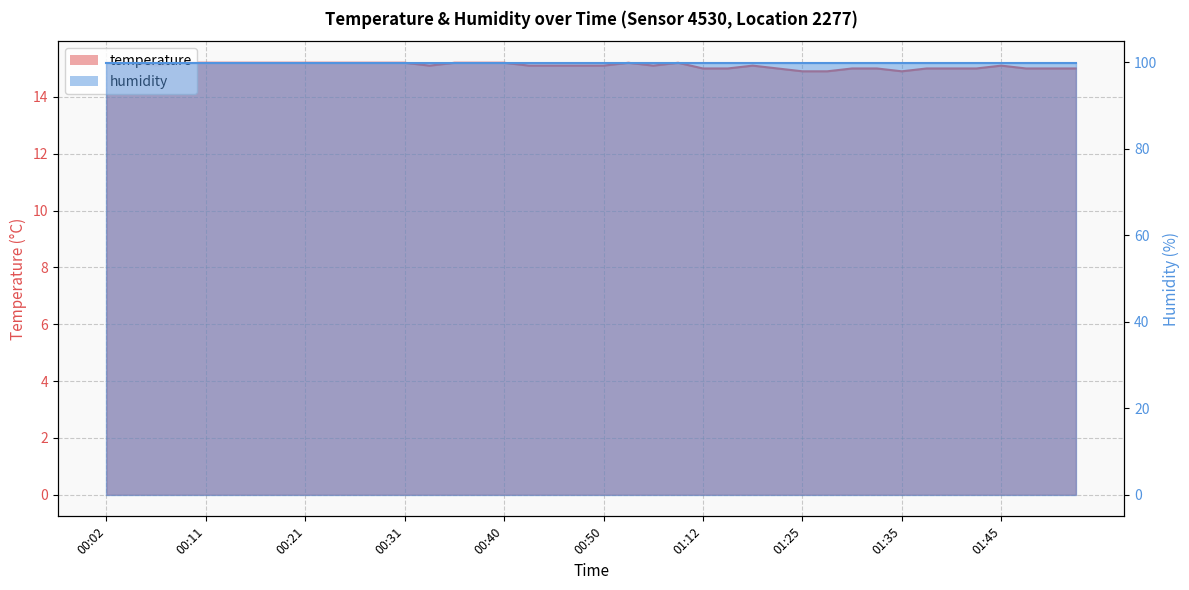

Rank the categories by value from lowest to highest.

01:25, 01:27, 01:35, 01:12, 01:17, 01:22, 01:30, 01:32, 01:37, 01:40, 01:42, 01:47, 01:50, 01:52, 00:06, 00:33, 00:43, 00:45, 00:48, 00:50, 00:55, 01:20, 01:45, 00:02, 00:04, 00:09, 00:11, 00:14, 00:16, 00:19, 00:21, 00:23, 00:26, 00:28, 00:31, 00:36, 00:38, 00:40, 00:53, 00:58